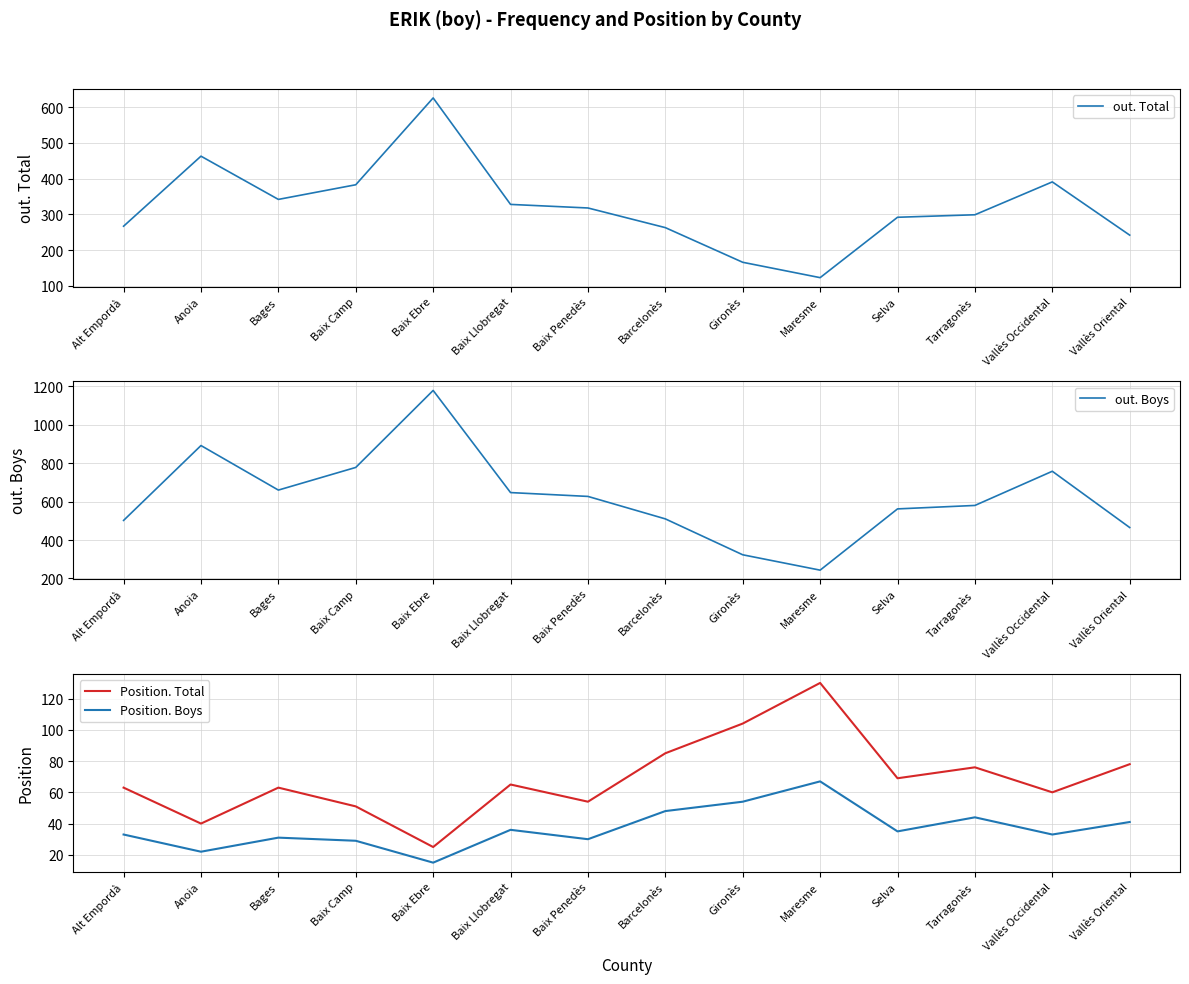

Which series has the widest spread of values?

out. Boys